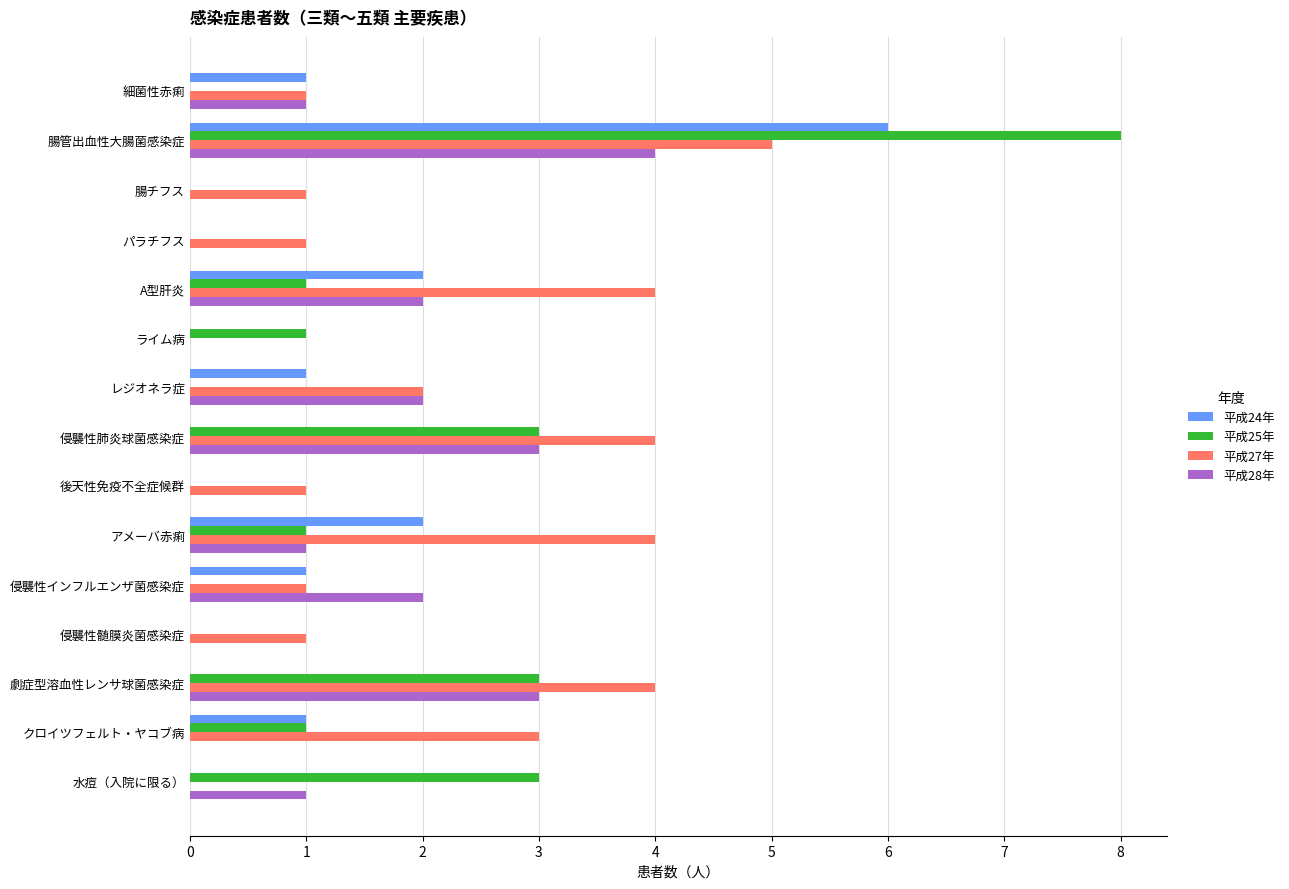

How many data points does each series have?

15